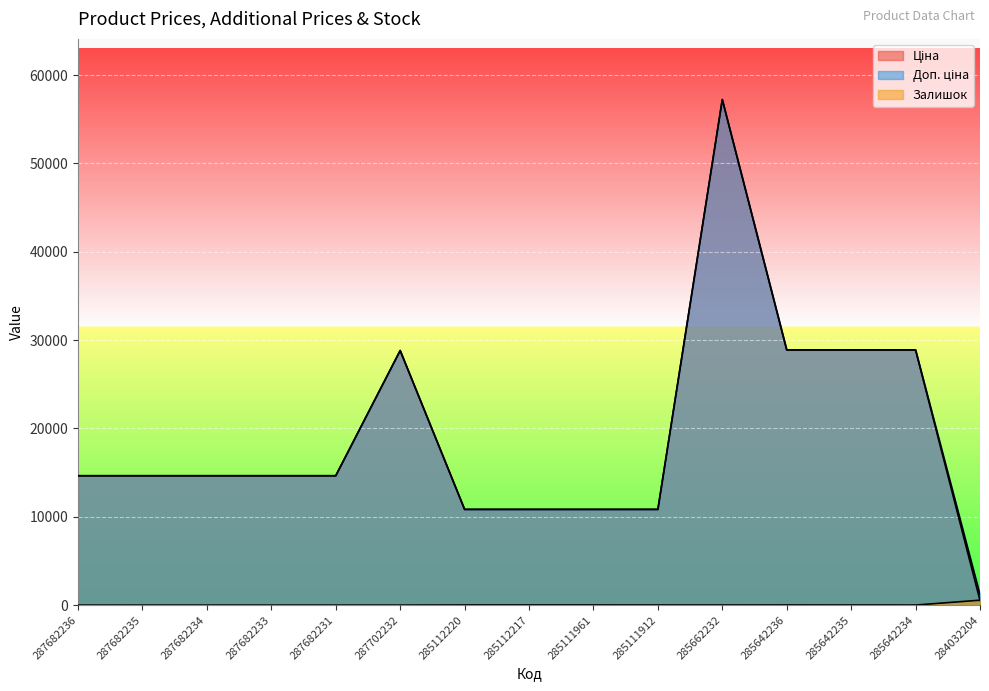

How many lines are shown in the chart?

3